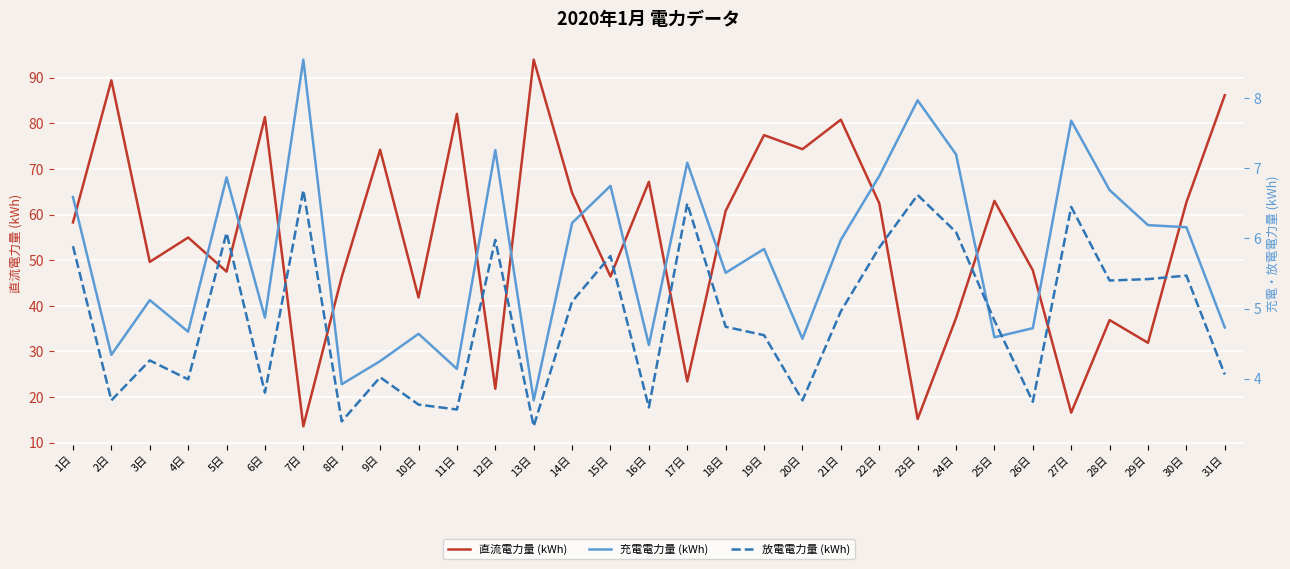

True or false: 充電電力量 (kWh) and 直流電力量 (kWh) intersect in this chart.

False